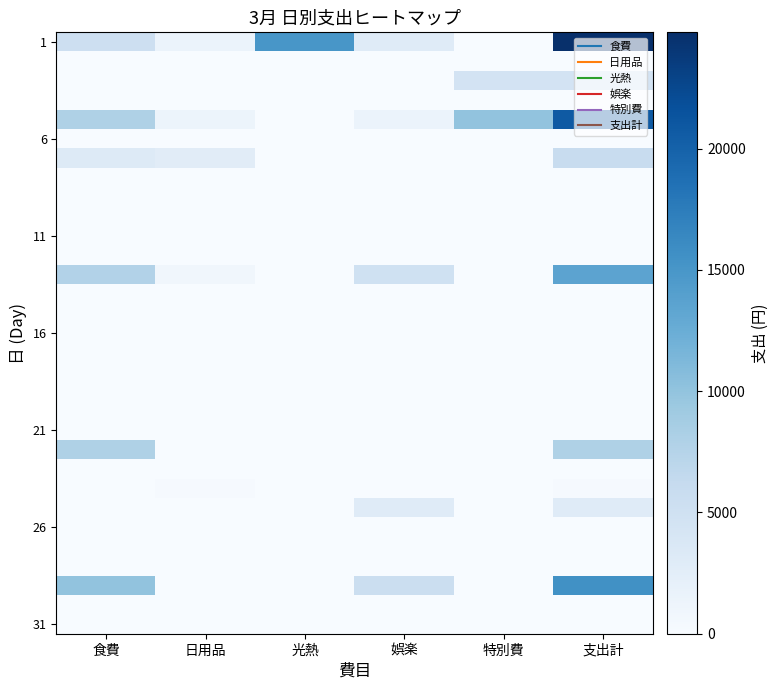

Which label corresponds to the smallest value in the chart?

特別費